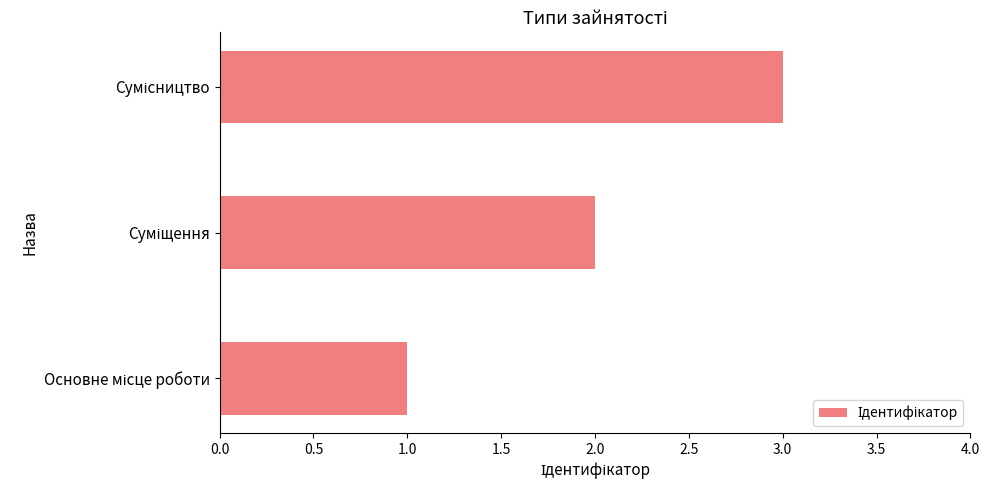

What is the sum of all values?

6